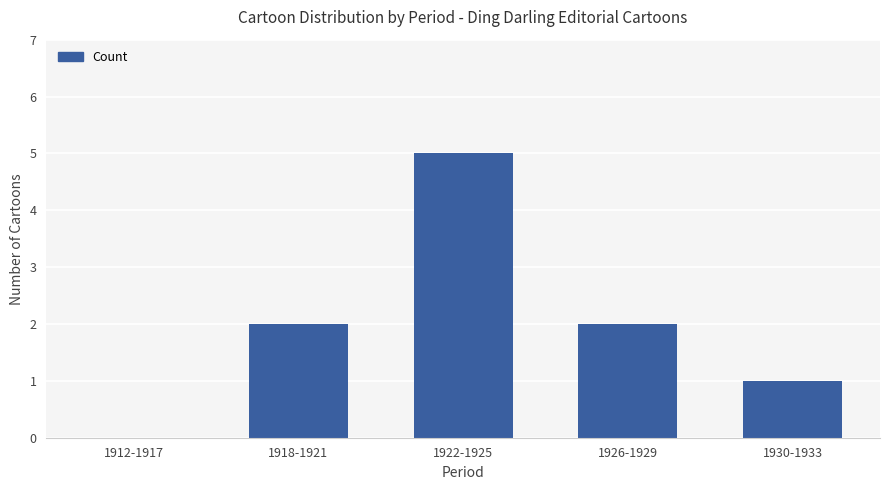

Reading left to right, transcribe all the data shown in this chart.

0	2	5	2	1